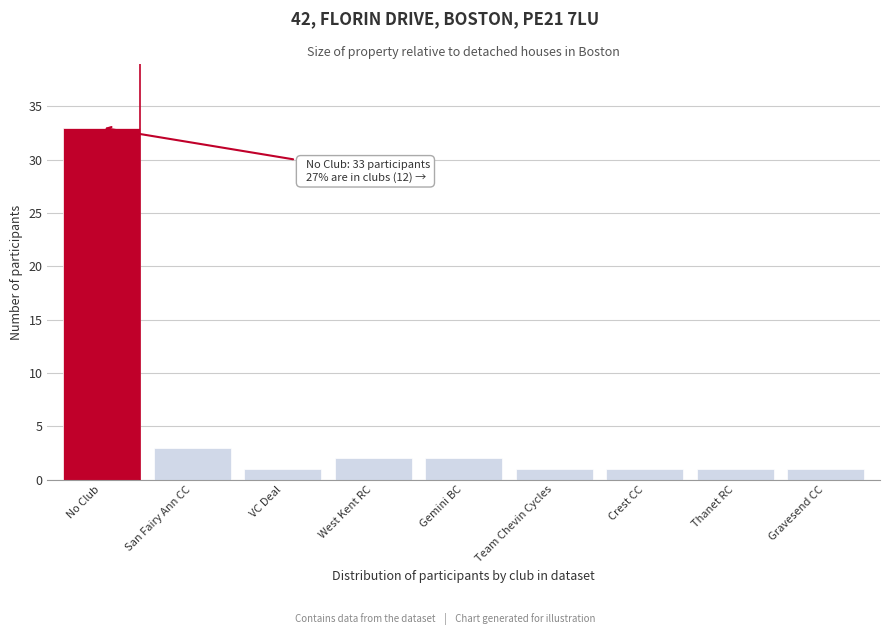

Reading left to right, extract all data points from this chart.

No Club=33	San Fairy Ann CC=3	VC Deal=1	West Kent RC=2	Gemini BC=2	Team Chevin Cycles=1	Crest CC=1	Thanet RC=1	Gravesend CC=1